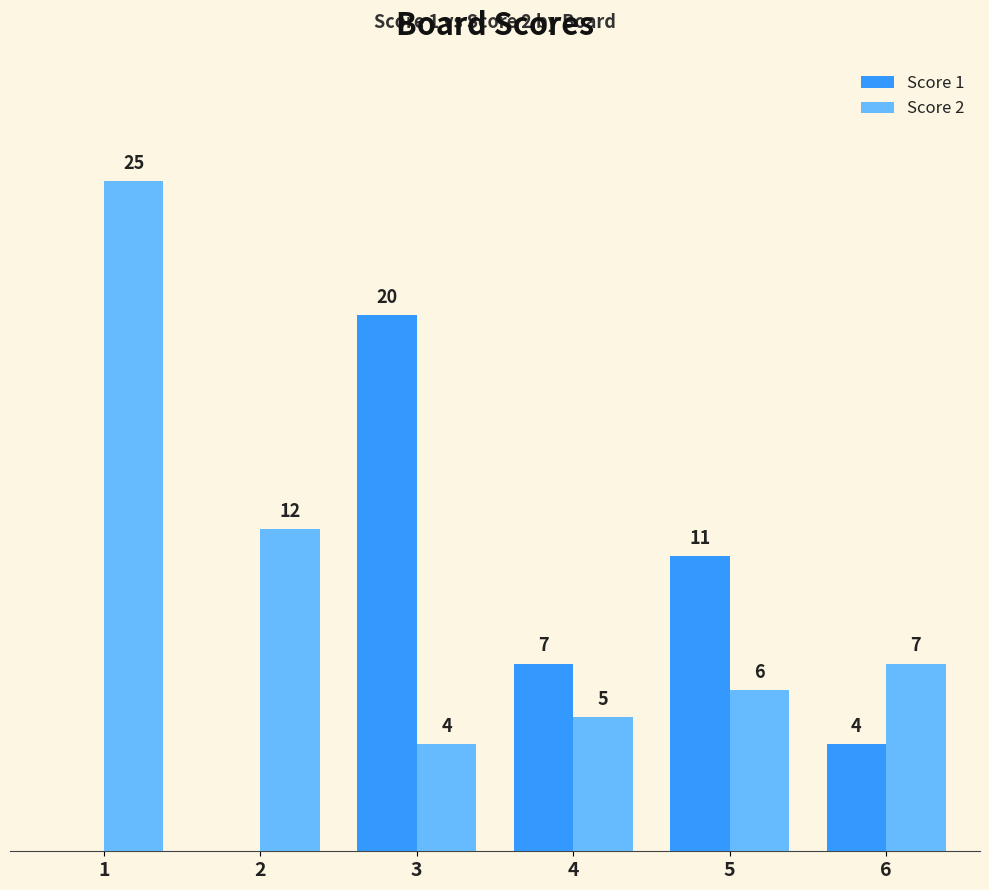

Is the value of Score 2 at 4 greater than the value of Score 1 at 2?

Yes